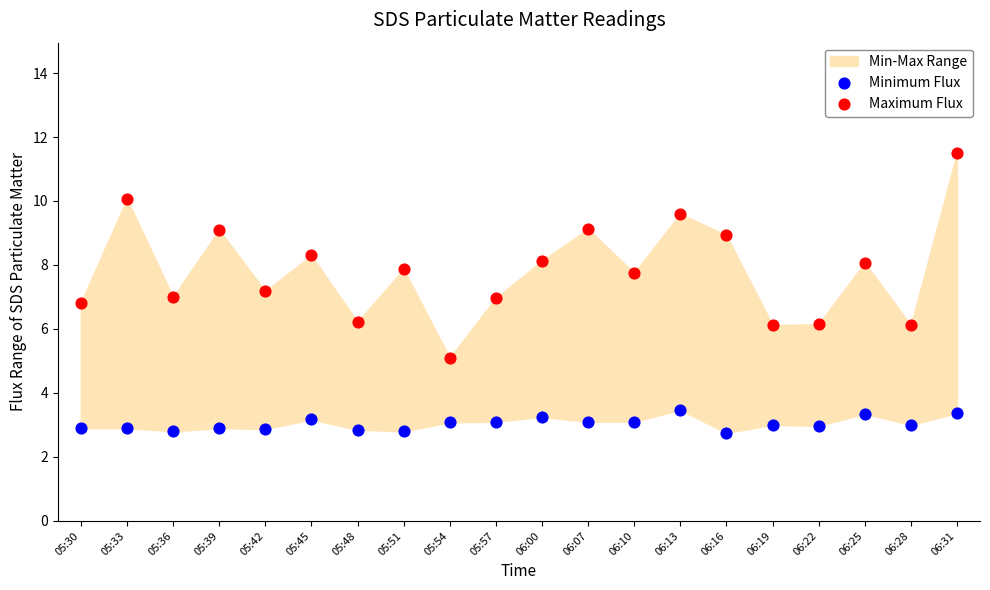

Which series contains the lowest Y value?

Minimum Flux